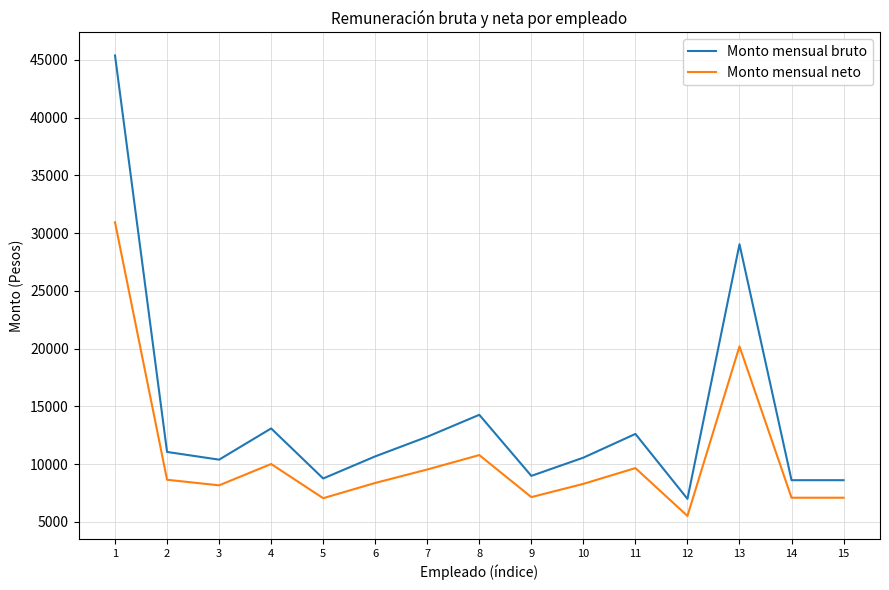

Where is Monto mensual bruto nearest to the value 26196?

13